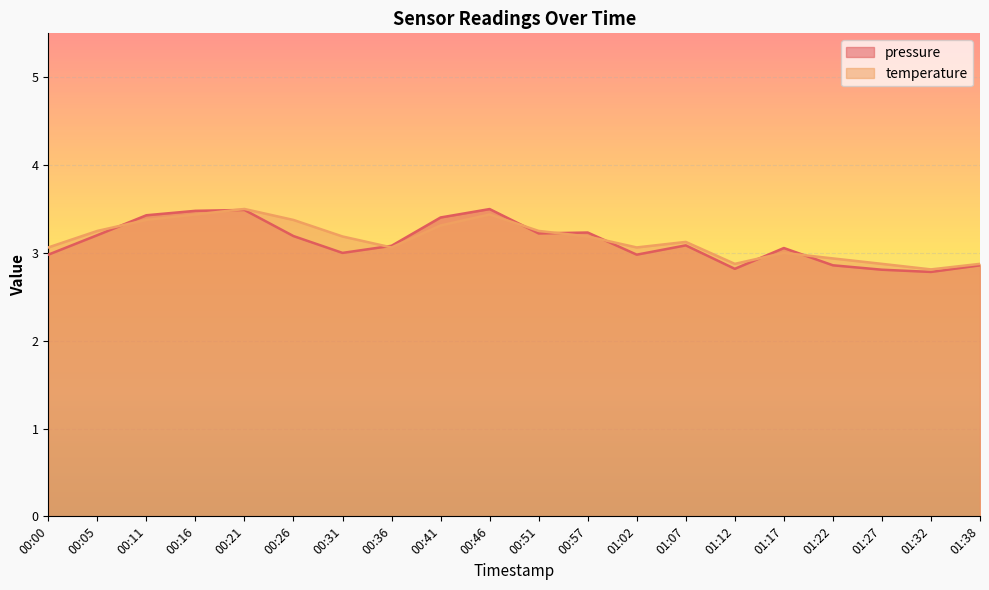

Is the value of pressure at 00:11 greater than the value of temperature at 01:17?

Yes